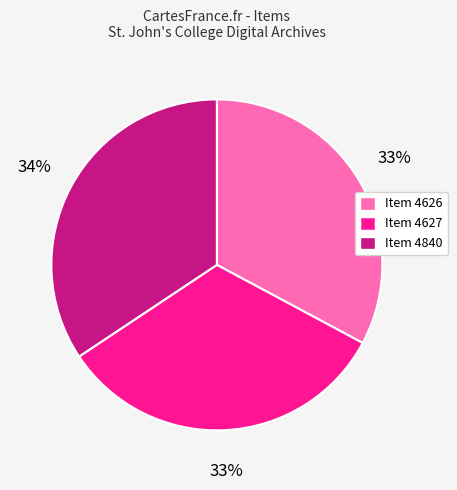

Is the sum of Item 4626 and Item 4627 greater than half?

Yes